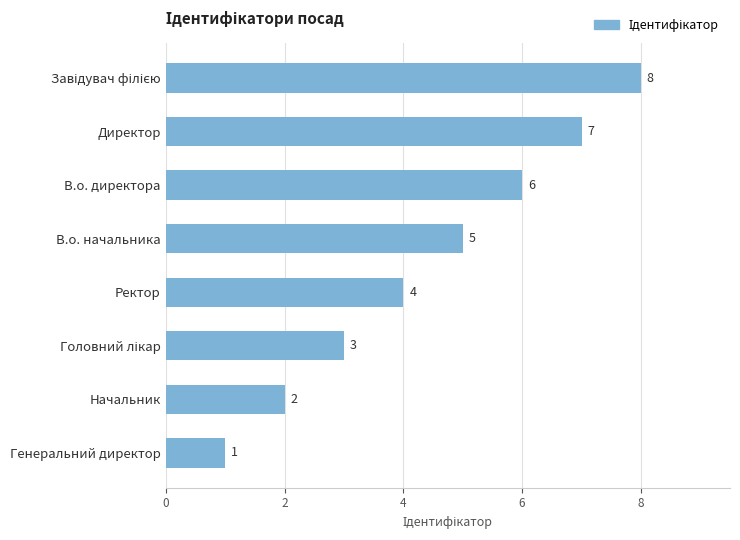

What position from the top is Директор?

2